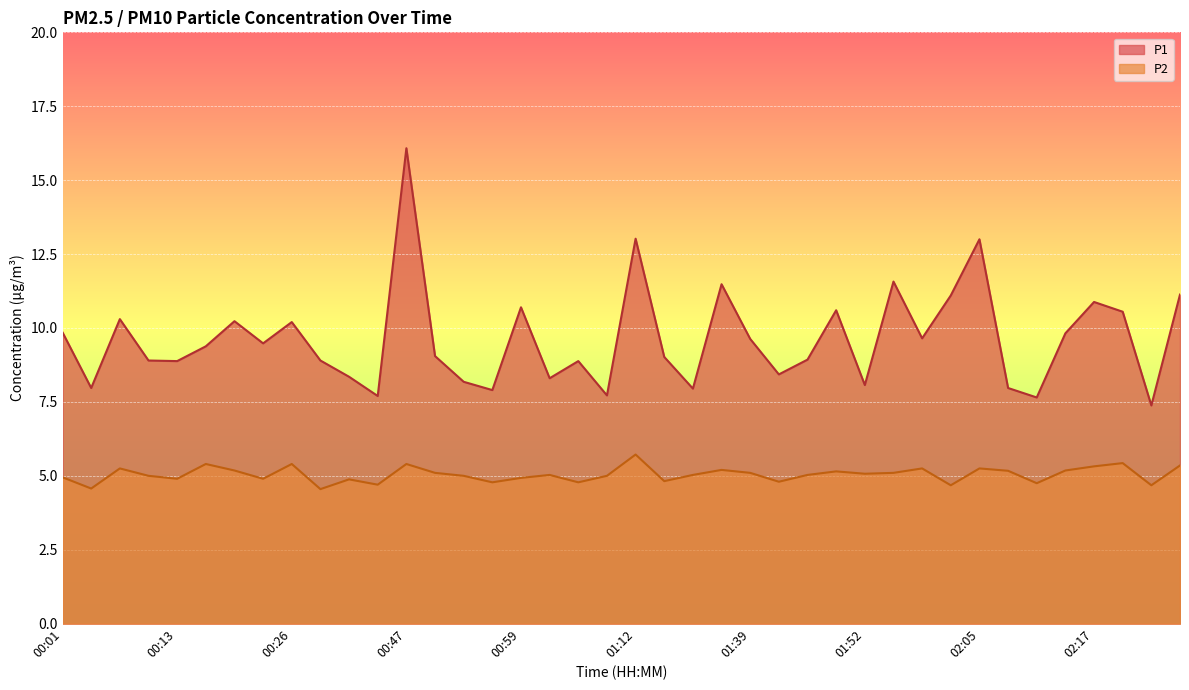

At how many categories does at least one series exceed 11?

7